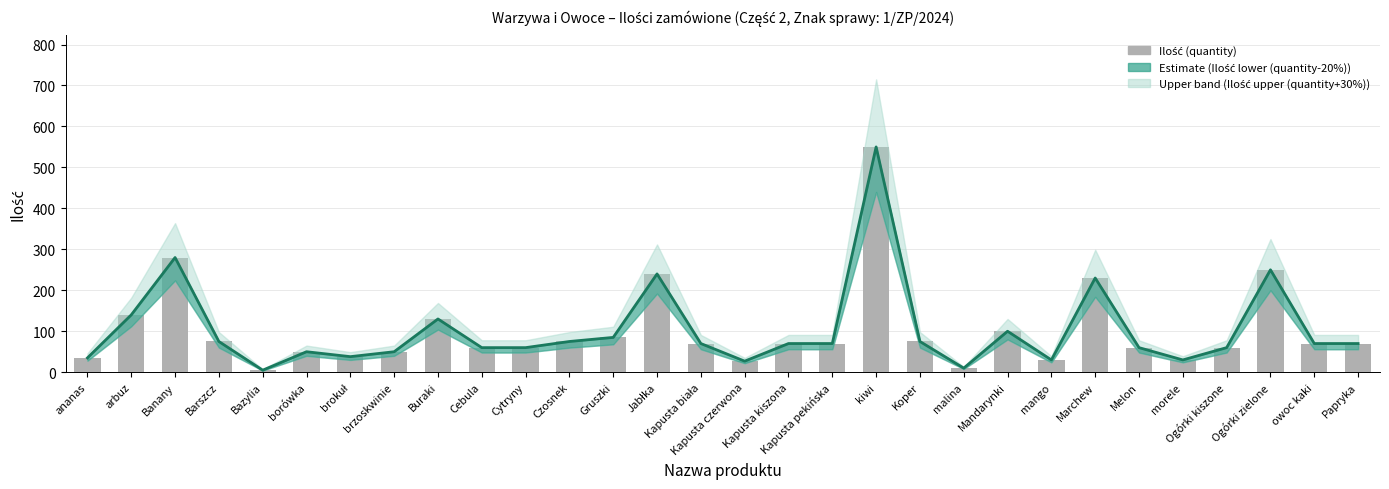

What is the change in value from mango to Ogórki kiszone?

+30